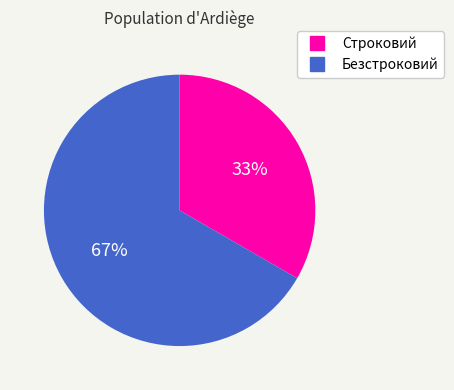

To the nearest percent, what is the average slice percentage?

50%